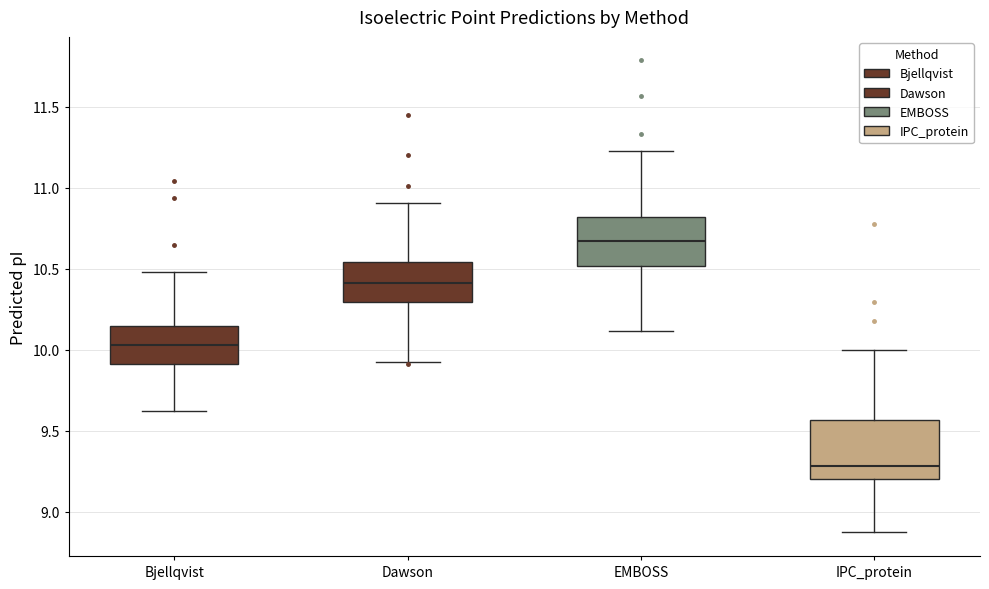

Reading left to right, read every box against the y-axis: the position of its median line, the range the box covers, and the ends of its whiskers. The values are not printed on the chart, so give them approximately, as read against the axis.

Bjellqvist: median 10.05, box 9.90 to 10.15, whiskers 9.60 to 10.50
Dawson: median 10.40, box 10.30 to 10.55, whiskers 9.95 to 10.90
EMBOSS: median 10.65, box 10.50 to 10.80, whiskers 10.10 to 11.25
IPC_protein: median 9.30, box 9.20 to 9.55, whiskers 8.85 to 10.00